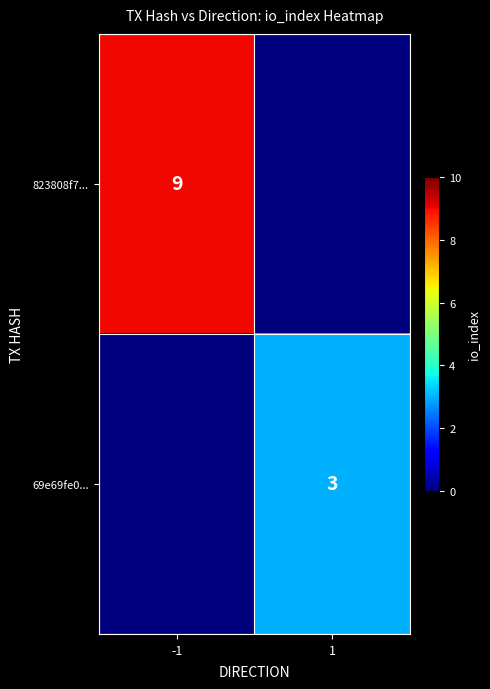

The 823808f7... series shows 9 at -1. True or false?

True